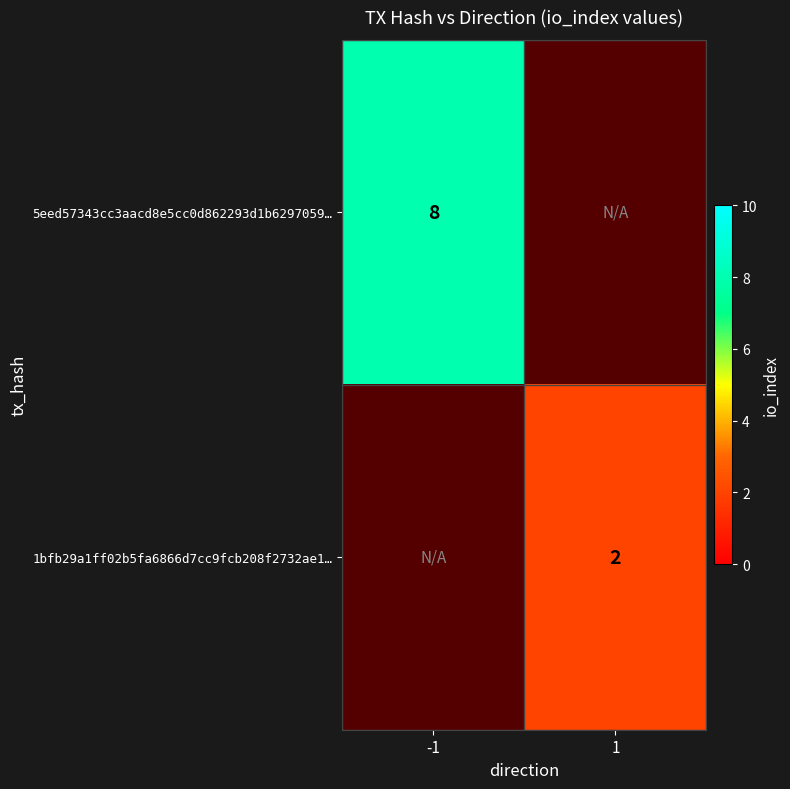

The 5eed57343cc3aacd8e5cc0d862293d1b6297059… series shows 2 at -1. True or false?

False